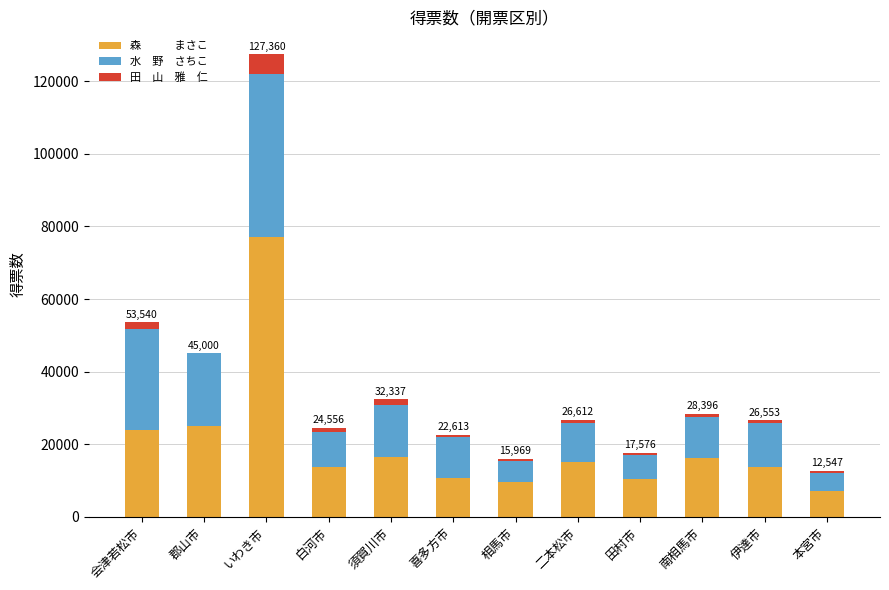

How many series are shown in this chart?

3